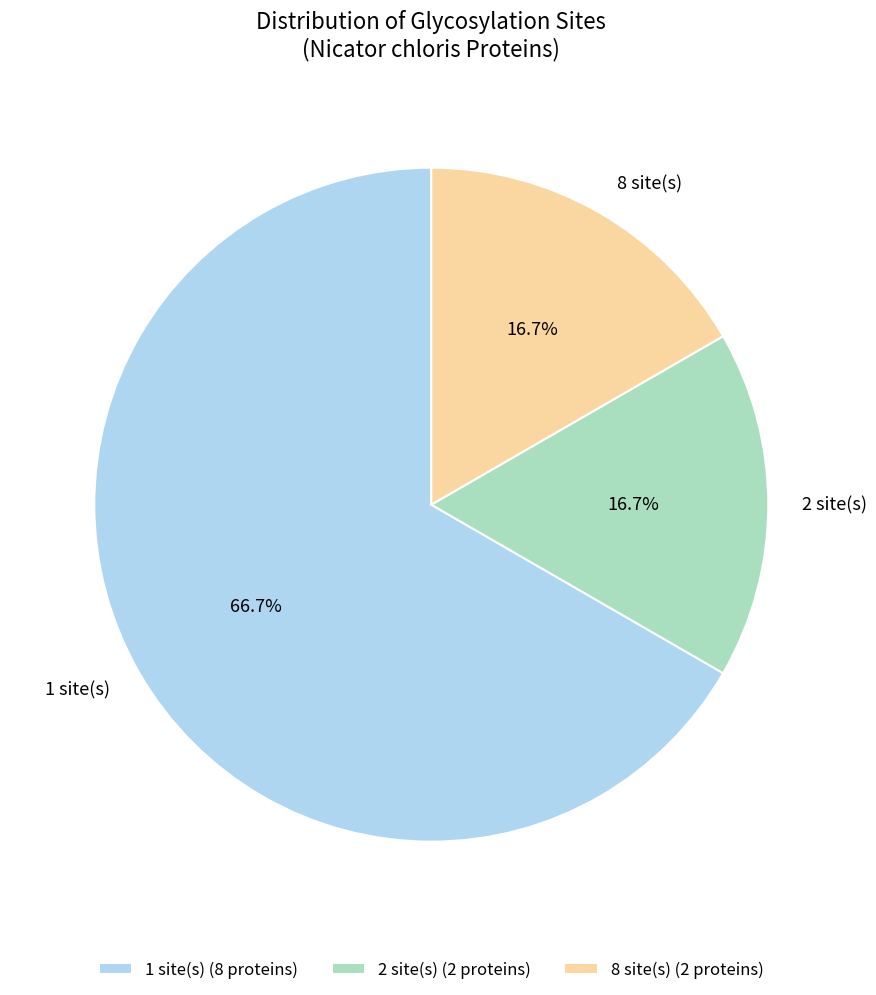

Is 1 site(s) the majority of the pie?

Yes